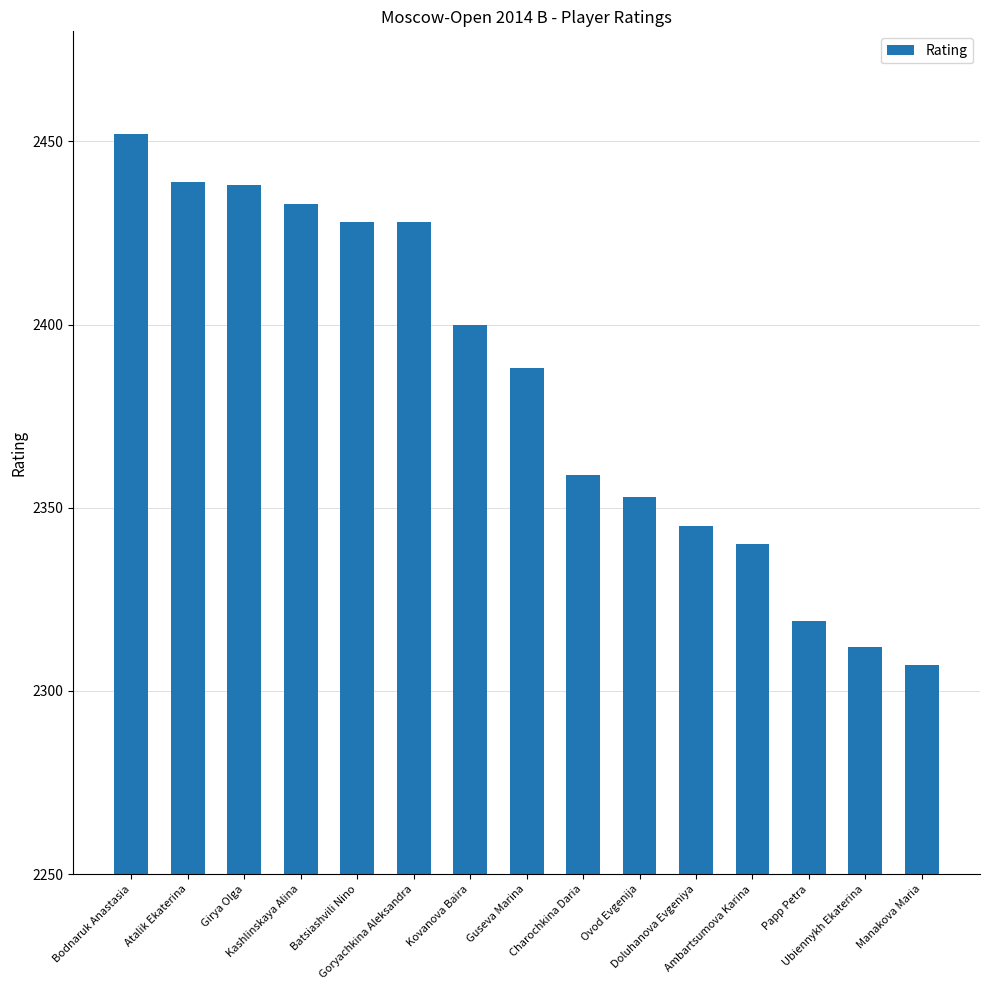

How many distinct data groups are displayed?

1